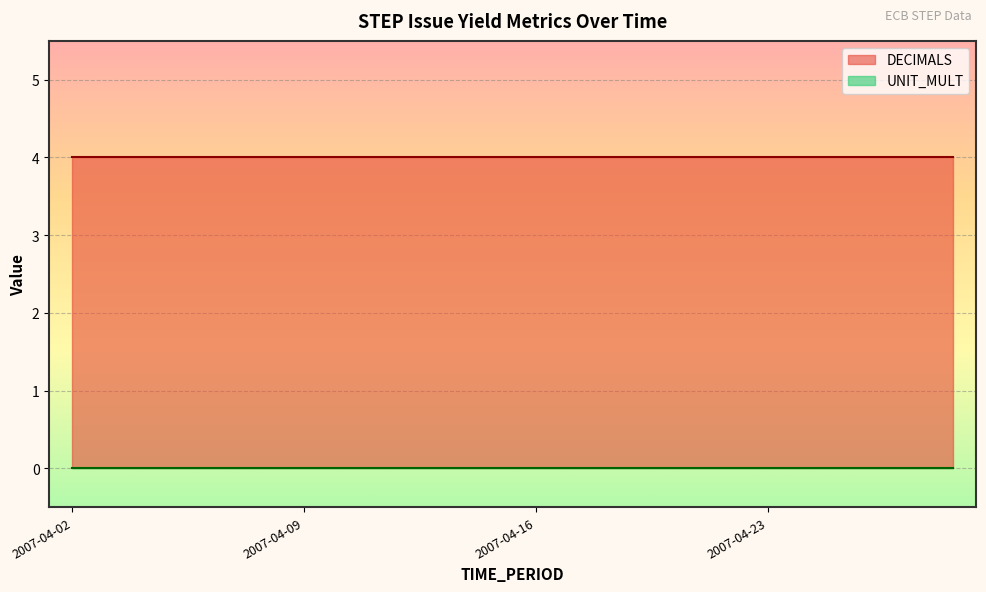

Which series has the widest spread of values?

DECIMALS